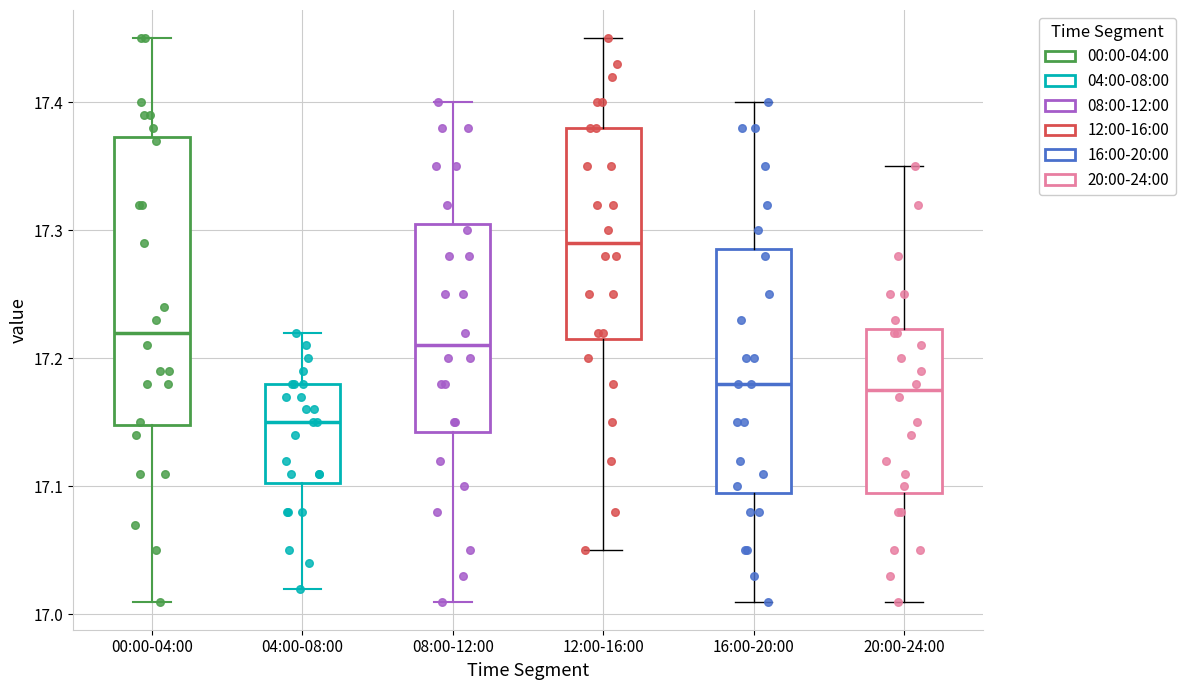

Which box's median line is the lowest?

04:00-08:00